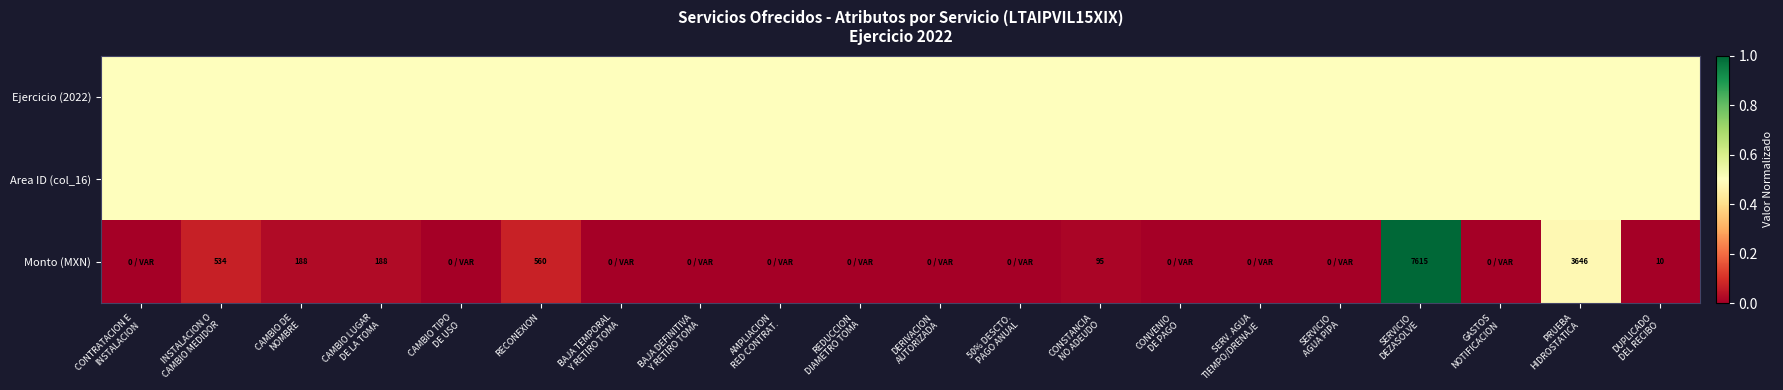

The Ejercicio (2022) series shows 0.5 at BAJA DEFINITIVA Y RETIRO TOMA. True or false?

True